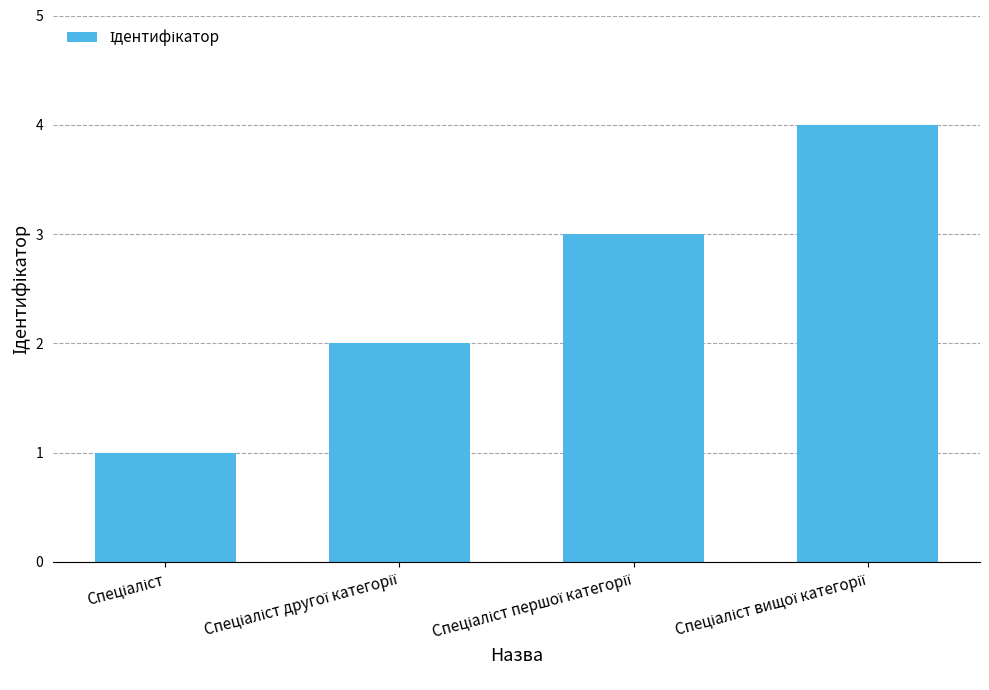

What is the greatest value displayed?

4